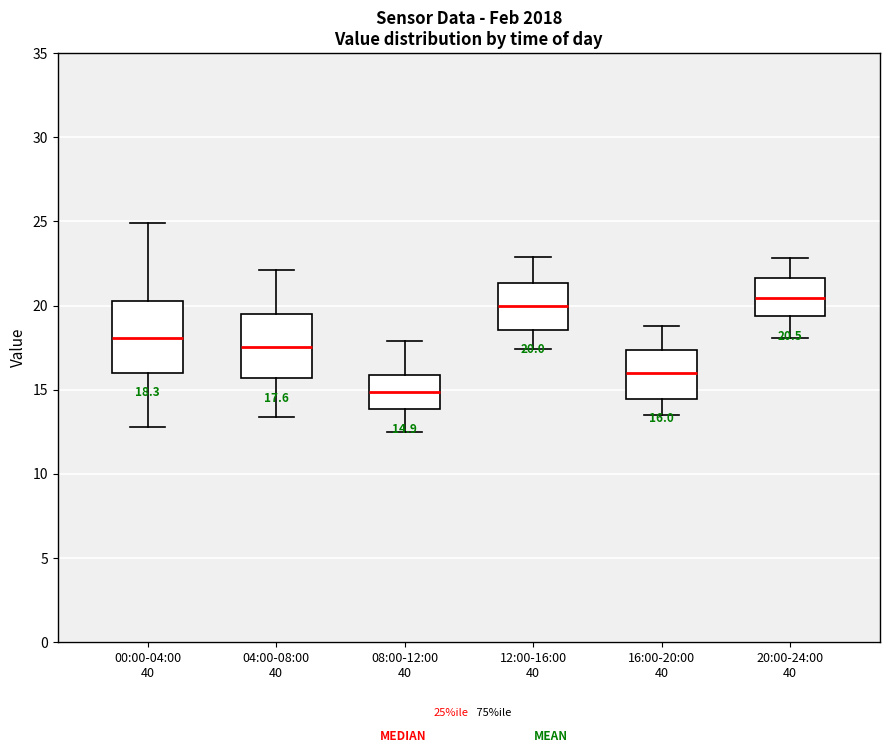

Which box's median line is the lowest?

08:00-12:00 40